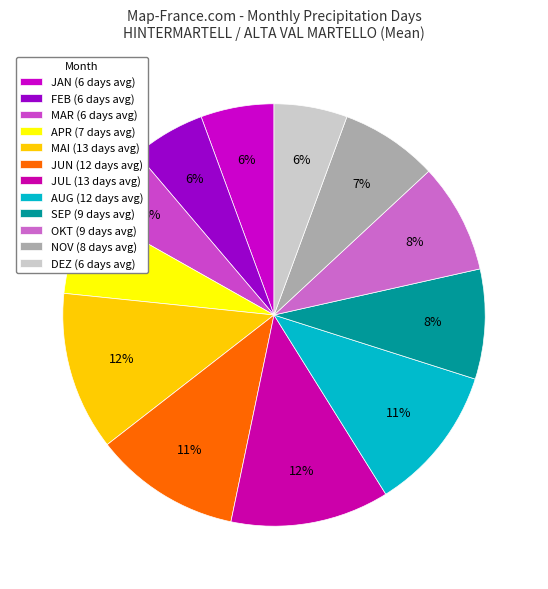

What is the ratio of the value at NOV to the value at AUG?

0.7